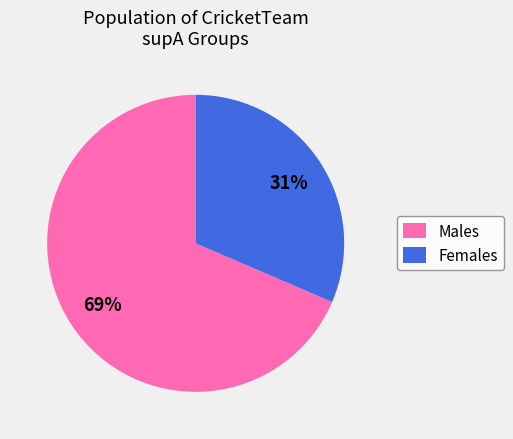

What percentage is the Males slice, to the nearest percent?

69%